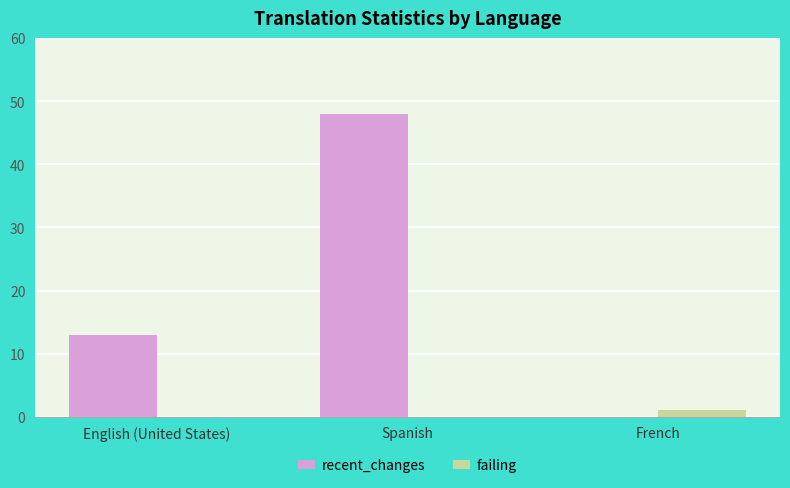

What is the total value across all series at French?

1